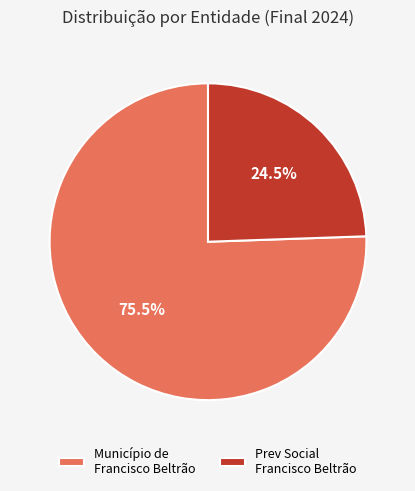

Which category has the smallest portion of the pie?

Prev Social Francisco Beltrão